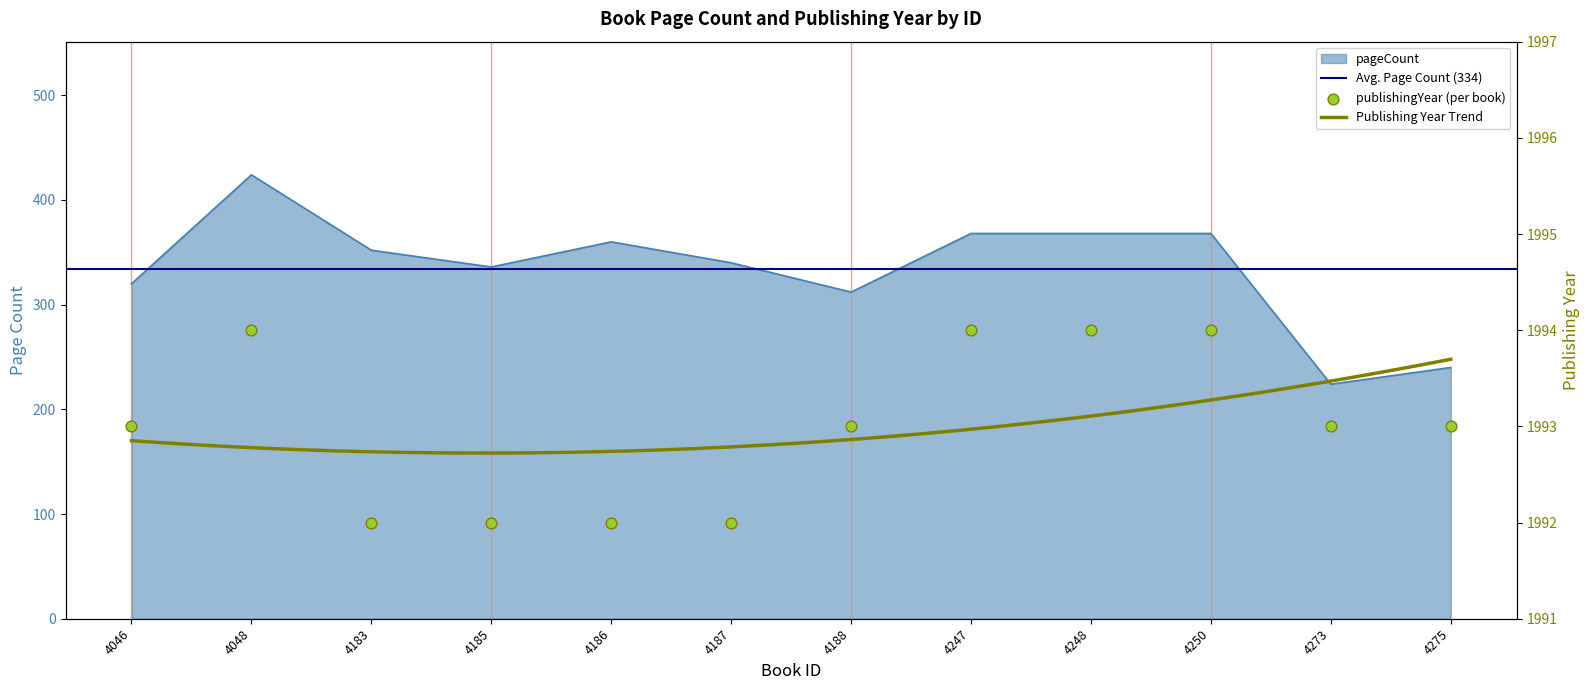

Which series contains the lowest Y value?

pageCount